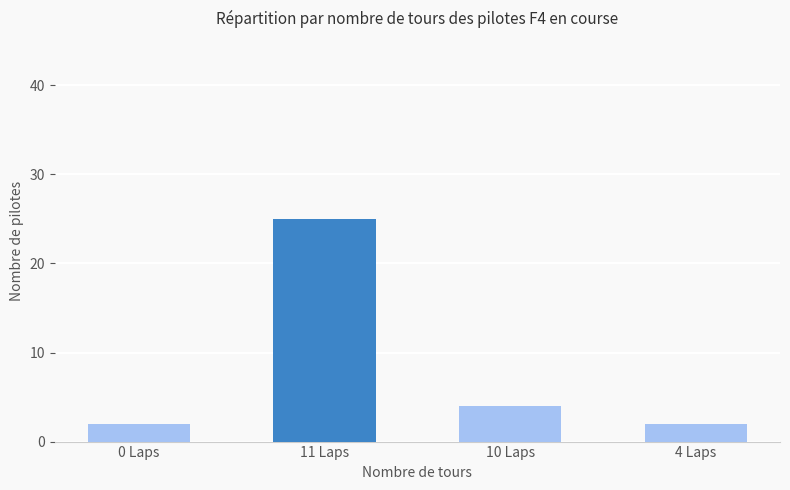

What is the difference between the values at 10 Laps and 4 Laps?

2